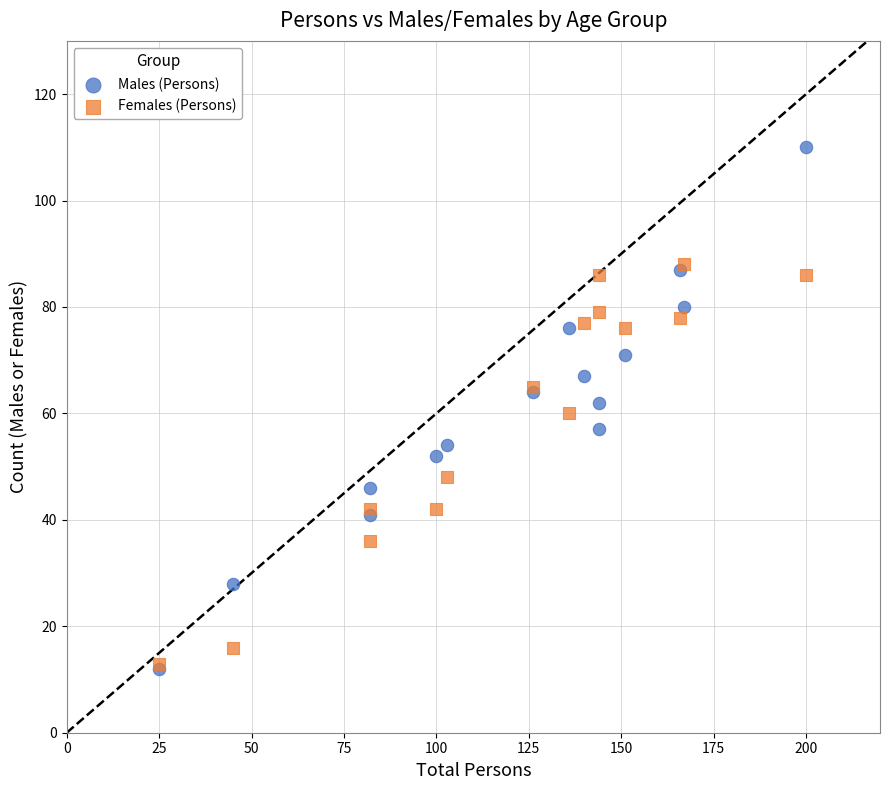

What are all the series names shown in the legend?

Males (Persons), Females (Persons)